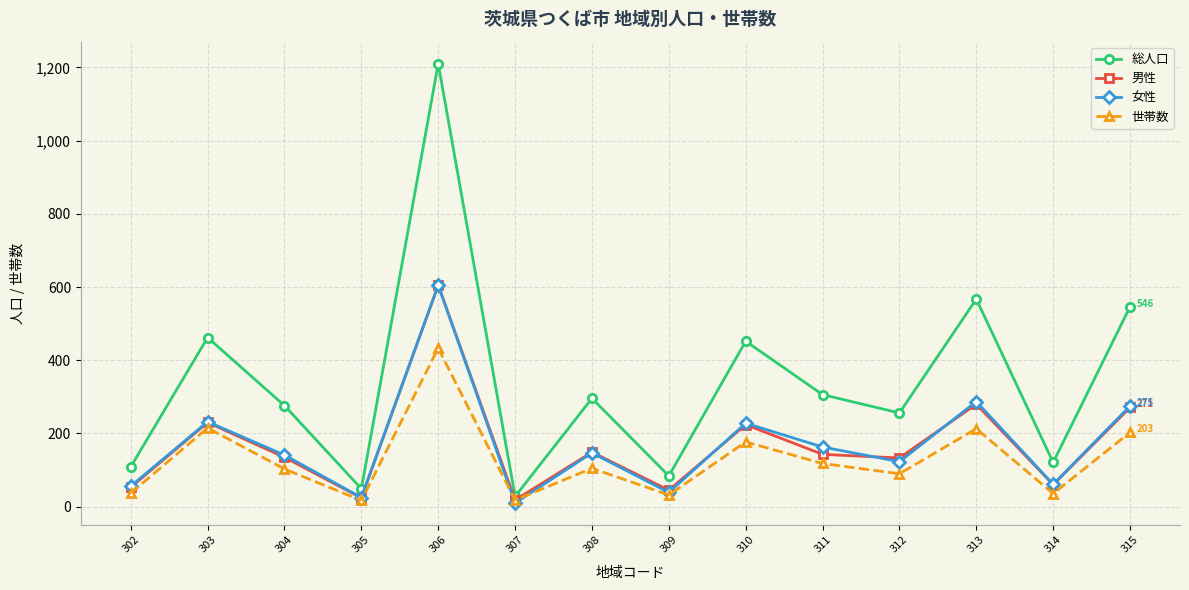

The 女性 series shows 123 at 312. True or false?

True